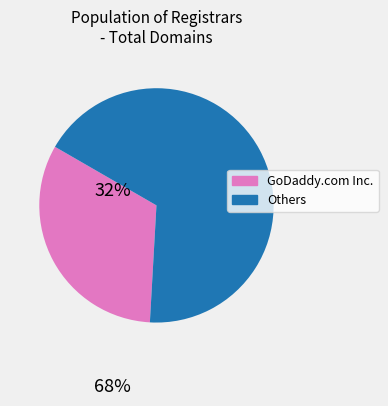

Is there any slice that represents more than half of the pie?

Yes